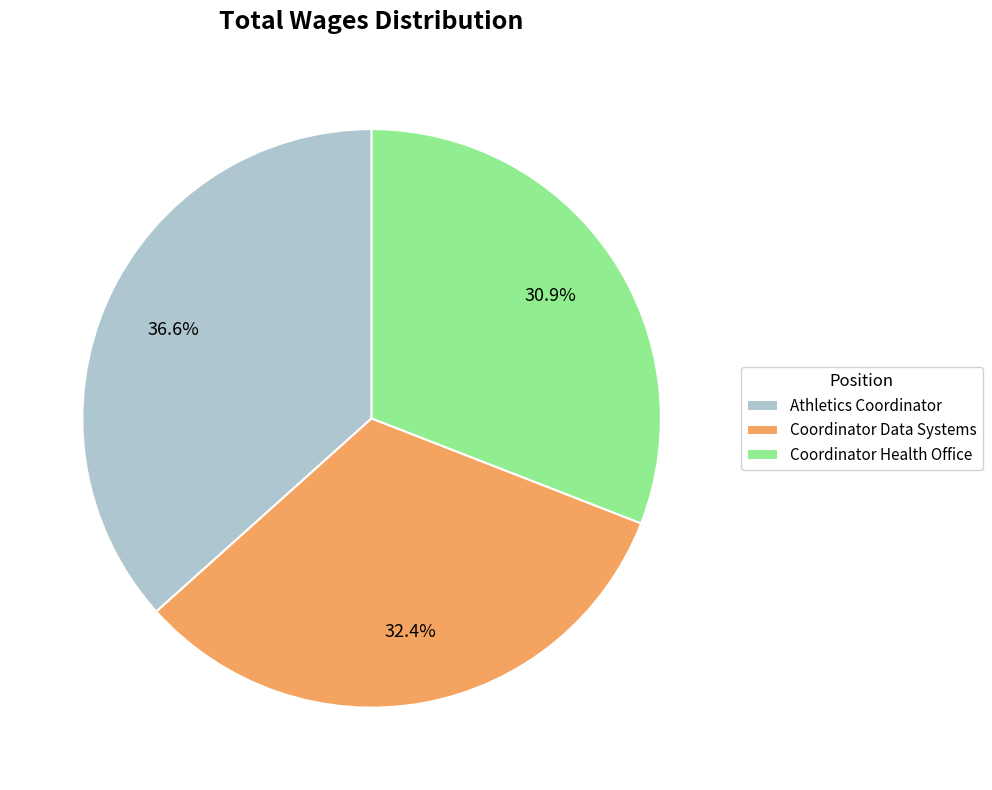

To the nearest percent, what percentage of the pie is Coordinator Data Systems?

32%